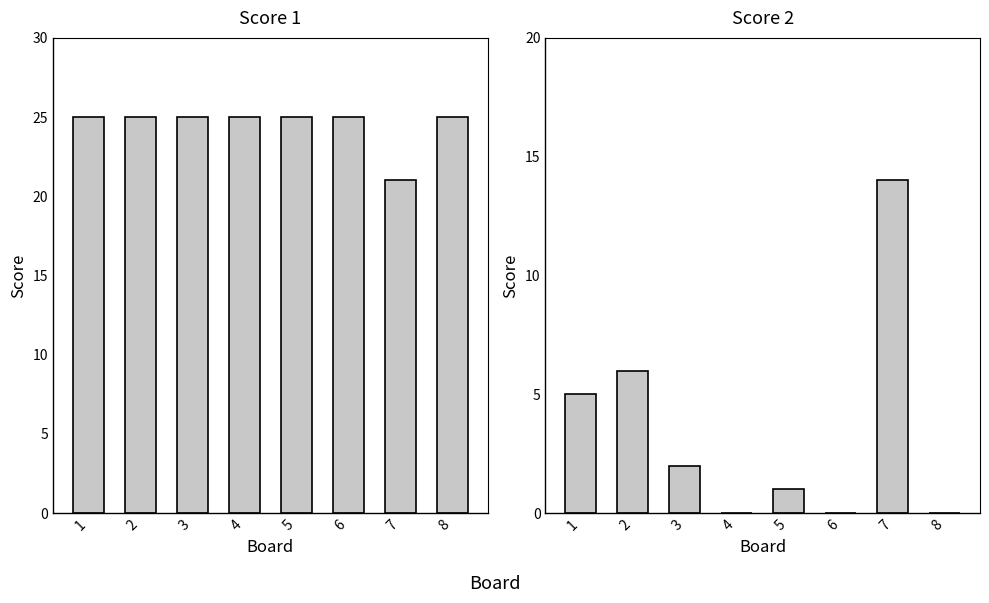

How many bars are there in each group?

2